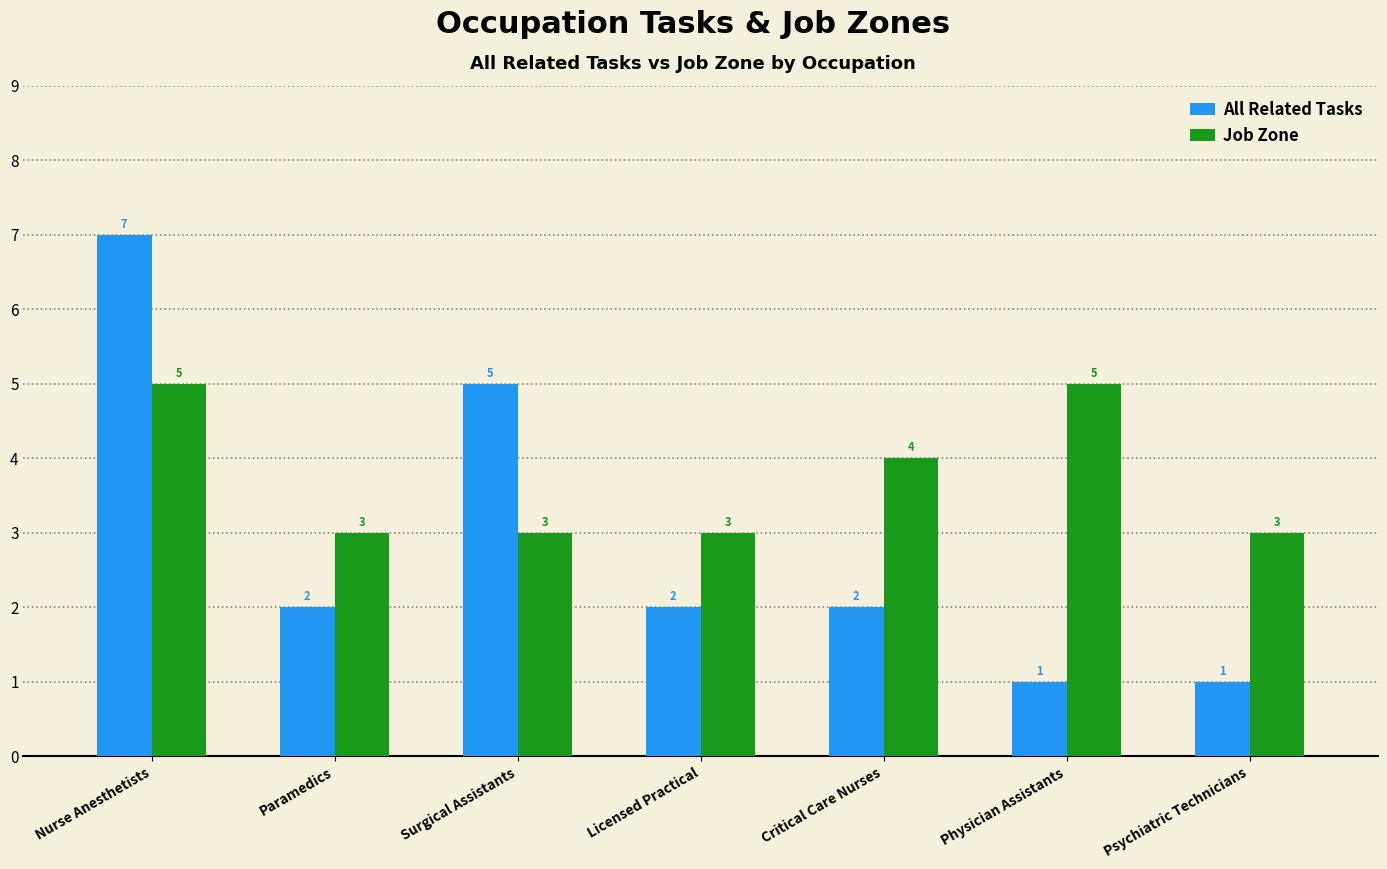

How many groups of bars are there?

7